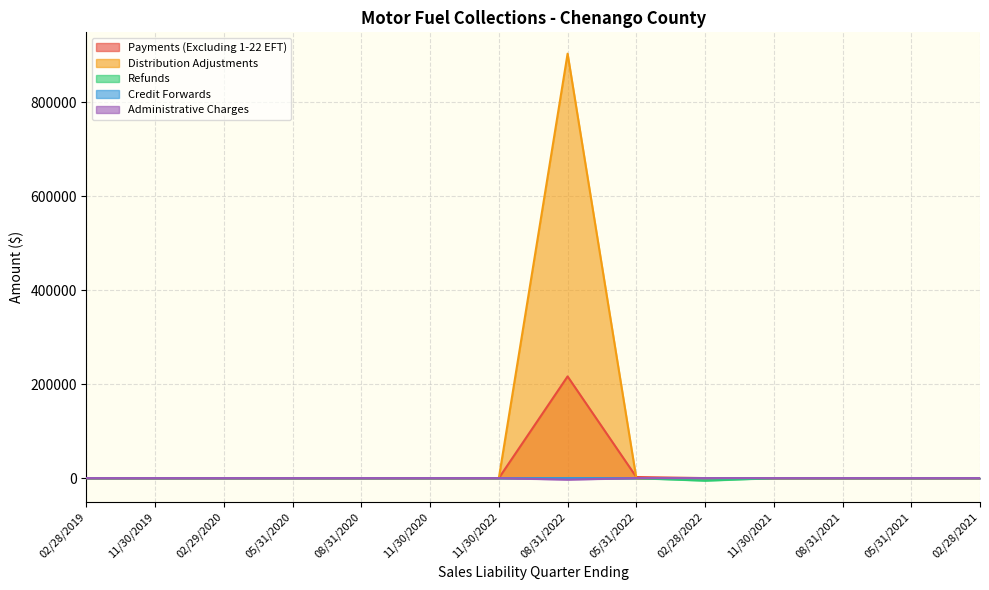

Reading left to right, extract all data points from this chart.

Payments (Excluding 1-22 EFT): 02/28/2019=0.0	11/30/2019=0.0	02/29/2020=0.0	05/31/2020=0.0	08/31/2020=0.0	11/30/2020=0.0	11/30/2022=0.0	08/31/2022=216468.6	05/31/2022=2283.6	02/28/2022=0.5	11/30/2021=0.0	08/31/2021=0.0	05/31/2021=0.0	02/28/2021=0.0
Distribution Adjustments: 02/28/2019=0.0	11/30/2019=0.0	02/29/2020=0.0	05/31/2020=0.0	08/31/2020=0.0	11/30/2020=0.0	11/30/2022=0.0	08/31/2022=903637.4	05/31/2022=-626.1	02/28/2022=-75.5	11/30/2021=-130.7	08/31/2021=-137.2	05/31/2021=-76.3	02/28/2021=-17.3
Refunds: 02/28/2019=0.0	11/30/2019=0.0	02/29/2020=0.0	05/31/2020=0.0	08/31/2020=0.0	11/30/2020=0.0	11/30/2022=0.0	08/31/2022=-11.7	05/31/2022=-65.8	02/28/2022=-5490.4	11/30/2021=-17.8	08/31/2021=0.0	05/31/2021=0.0	02/28/2021=0.0
Credit Forwards: 02/28/2019=0.0	11/30/2019=0.0	02/29/2020=0.0	05/31/2020=0.0	08/31/2020=0.0	11/30/2020=0.0	11/30/2022=25.4	08/31/2022=-26.9	05/31/2022=0.0	02/28/2022=0.0	11/30/2021=0.0	08/31/2021=0.0	05/31/2021=0.0	02/28/2021=89.2
Administrative Charges: 02/28/2019=0.0	11/30/2019=0.0	02/29/2020=0.0	05/31/2020=0.0	08/31/2020=0.0	11/30/2020=0.0	11/30/2022=-0.1	08/31/2022=-3285.9	05/31/2022=14.7	02/28/2022=29.9	11/30/2021=3.0	08/31/2021=2.4	05/31/2021=1.8	02/28/2021=1.6